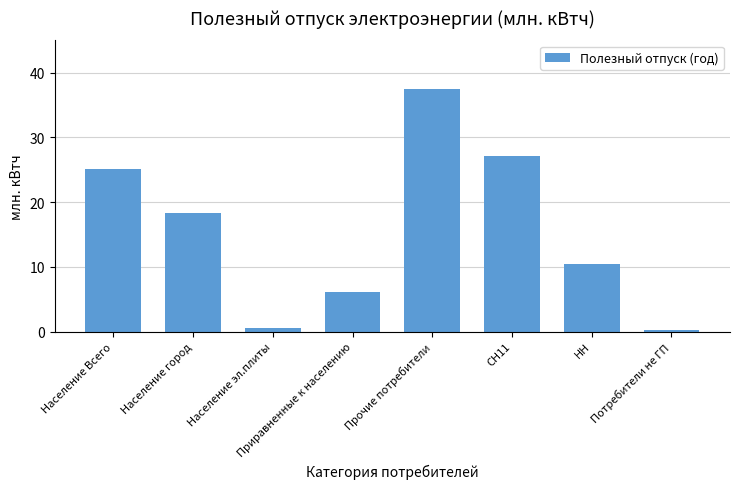

What is the label of the 8th bar from the right?

Население Всего